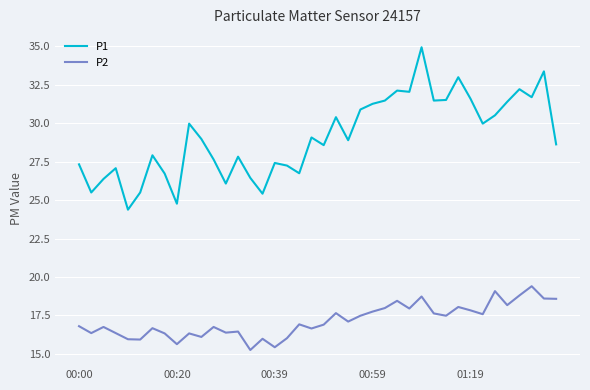

Which series has the widest spread of values?

P1